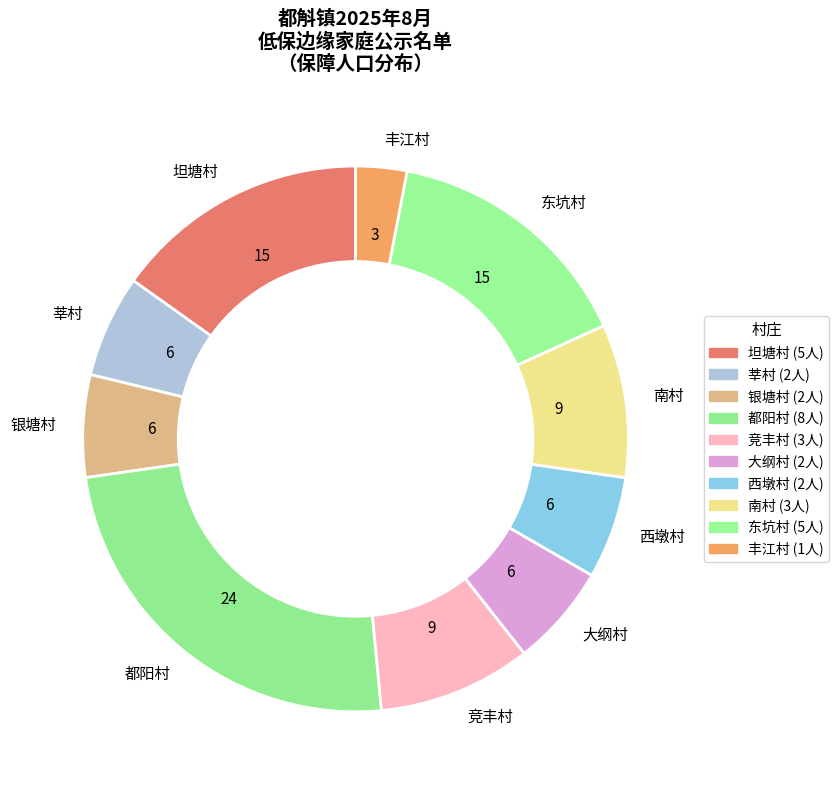

Approximately how many times larger is the value at 银塘村 compared to 丰江村?

2.0